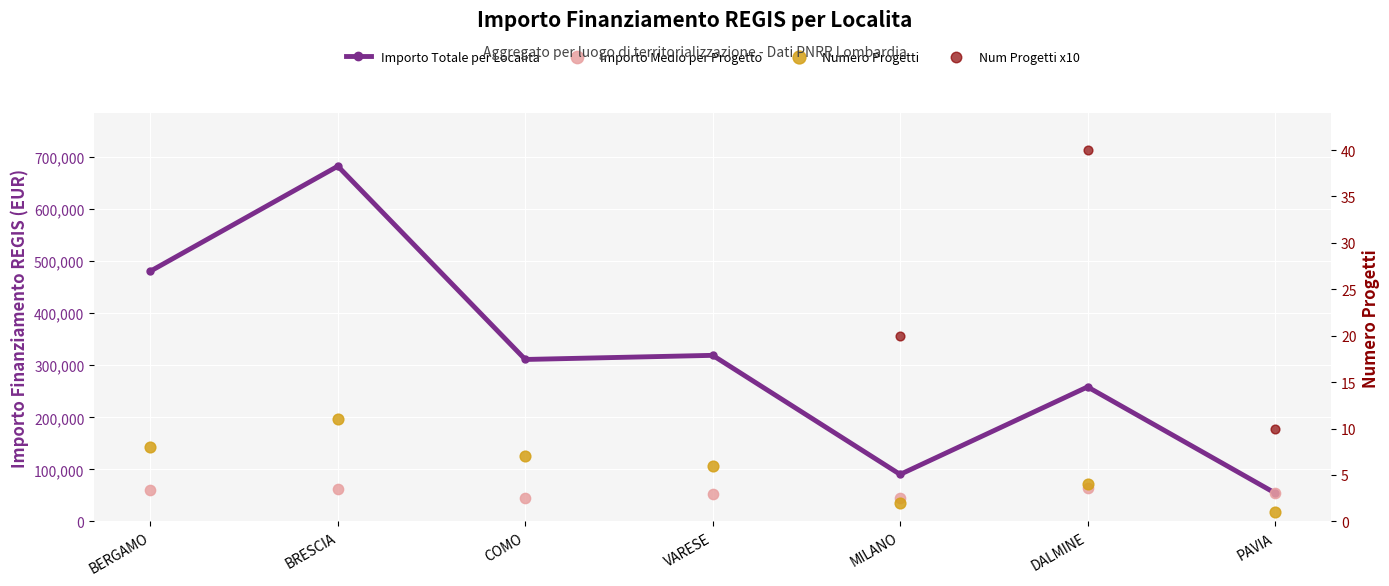

Which series has the largest total across all categories?

Importo Totale per Localita